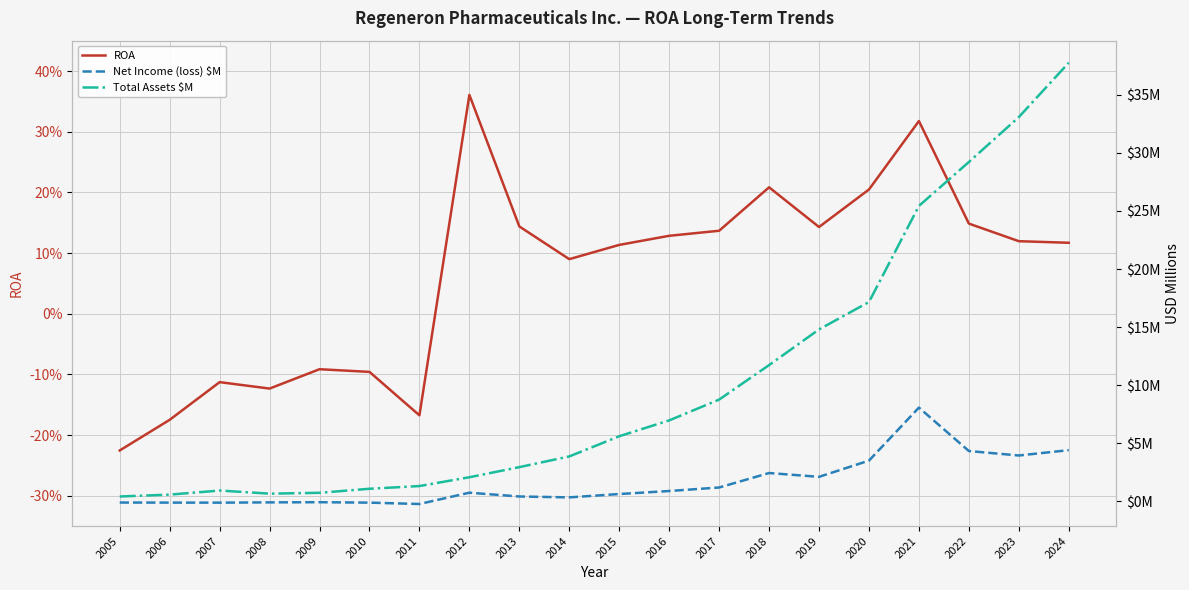

True or false: ROA has more than 0 points higher than both neighbors.

True